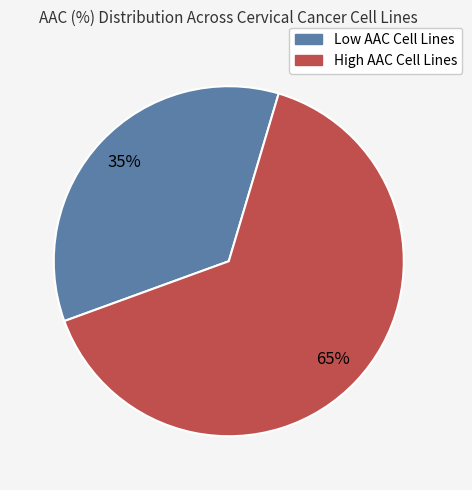

To the nearest percent, what is the difference between the largest and smallest slice percentages?

30%